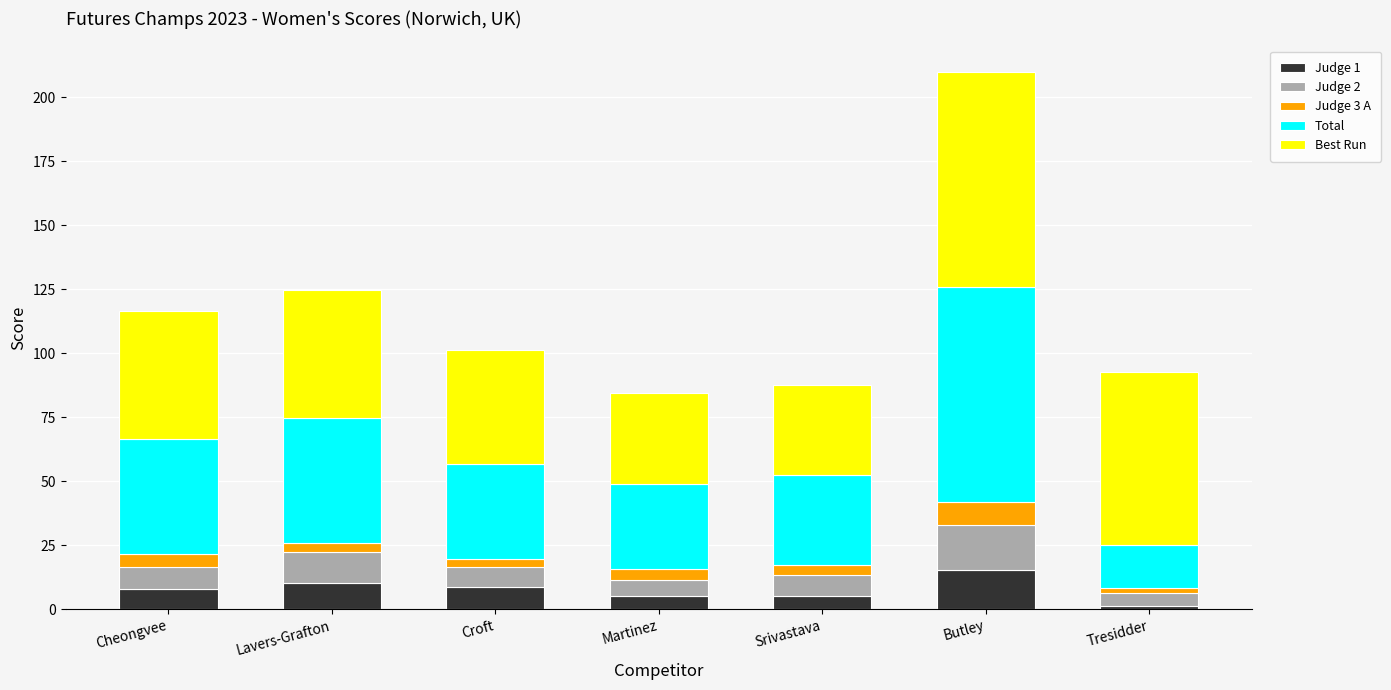

At which label does Judge 1 reach its peak?

Butley